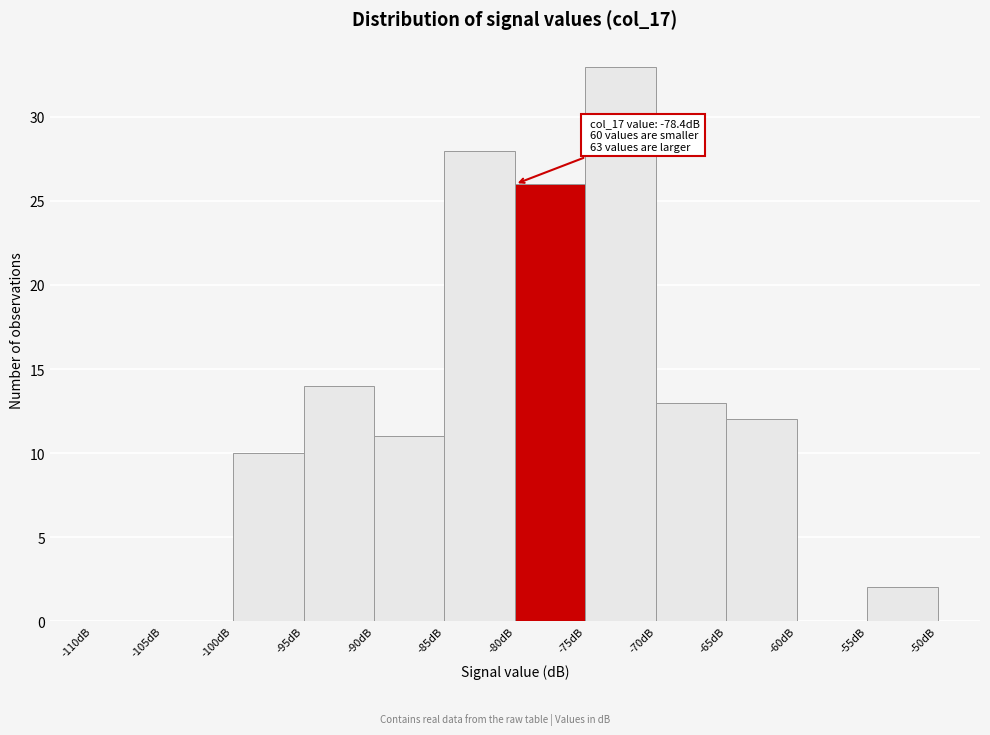

Which range on the x-axis has the tallest bar?

-75 to -70